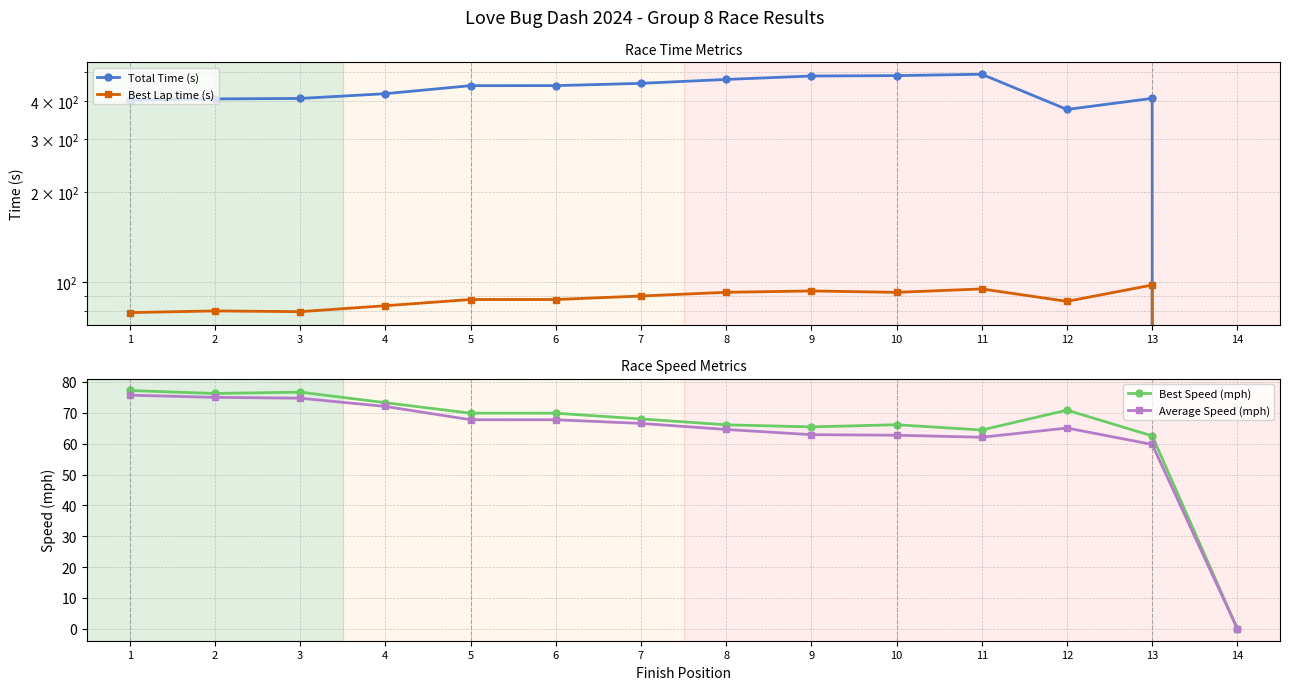

Which series has the widest spread of values?

Total Time (s)